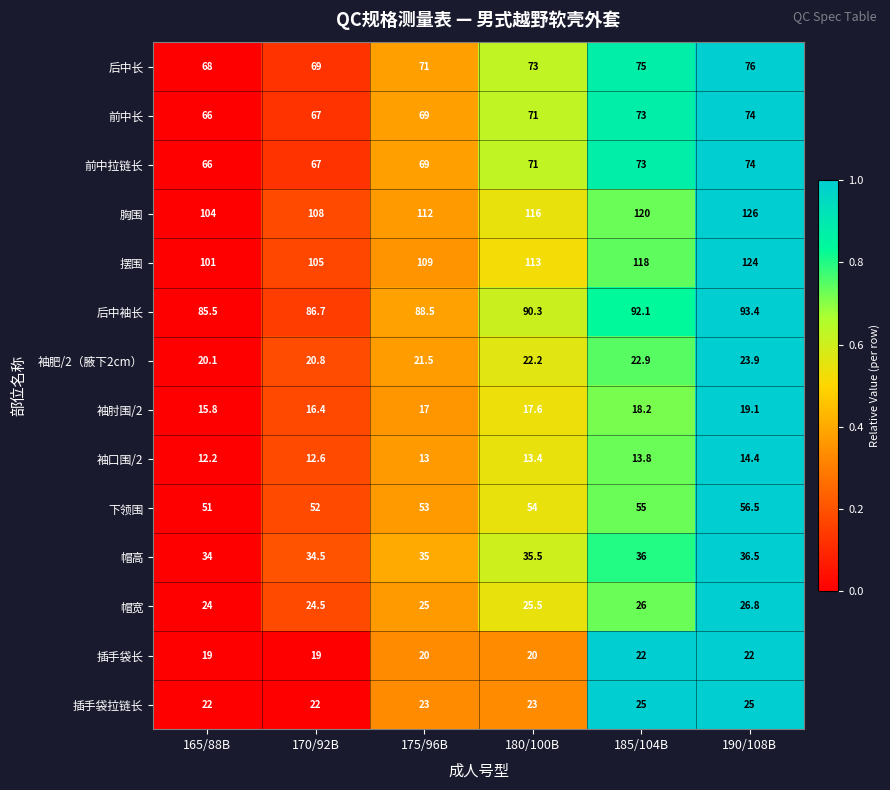

At which category does the chart reach its minimum across all series?

165/88B